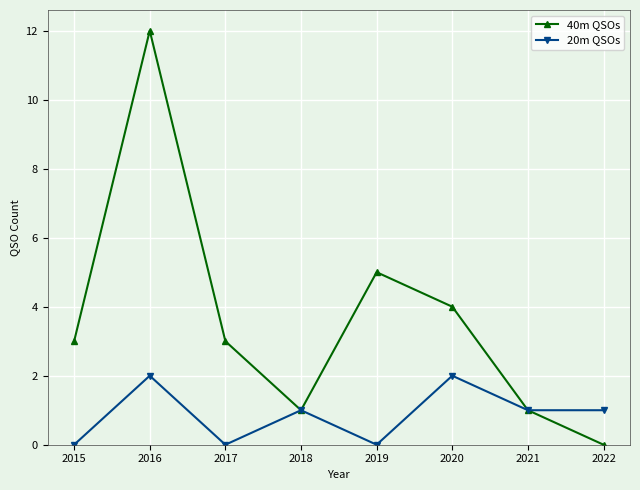

Which series has the widest spread of values?

40m QSOs